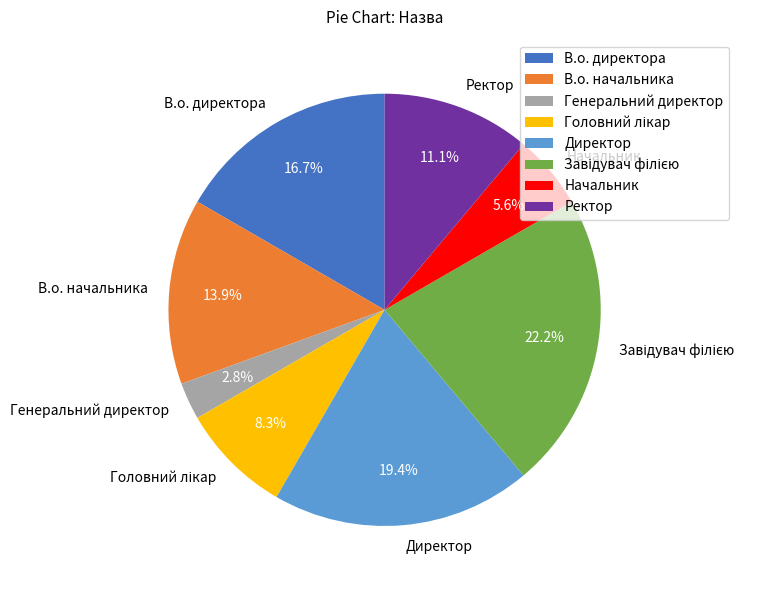

Count the number of slices in the pie.

8